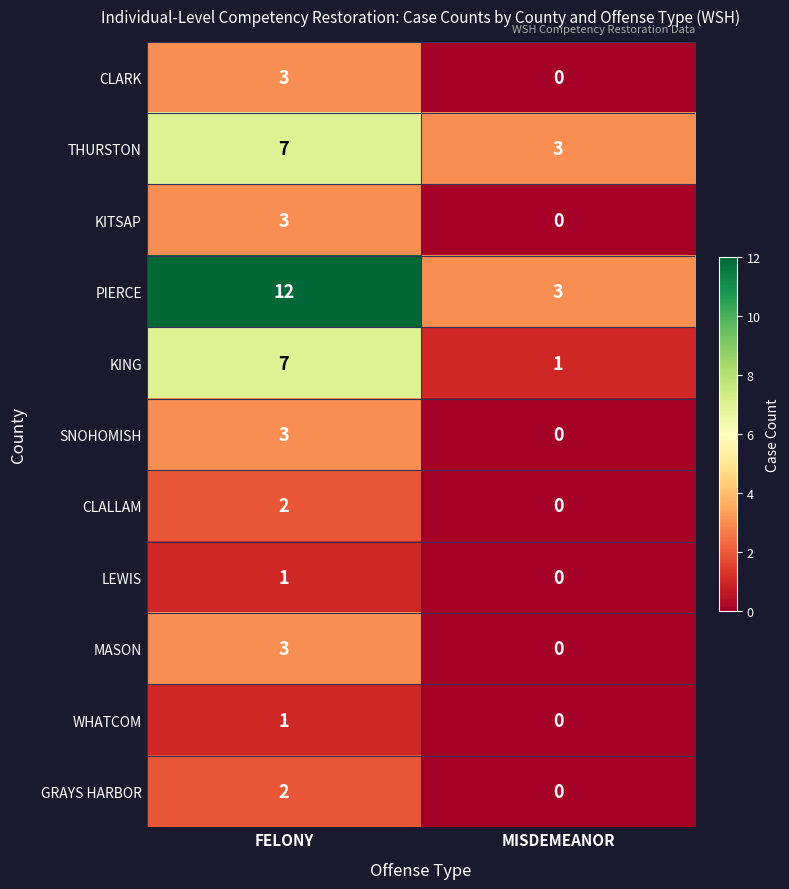

What is the difference between the maximum and minimum values in the CLARK series?

3